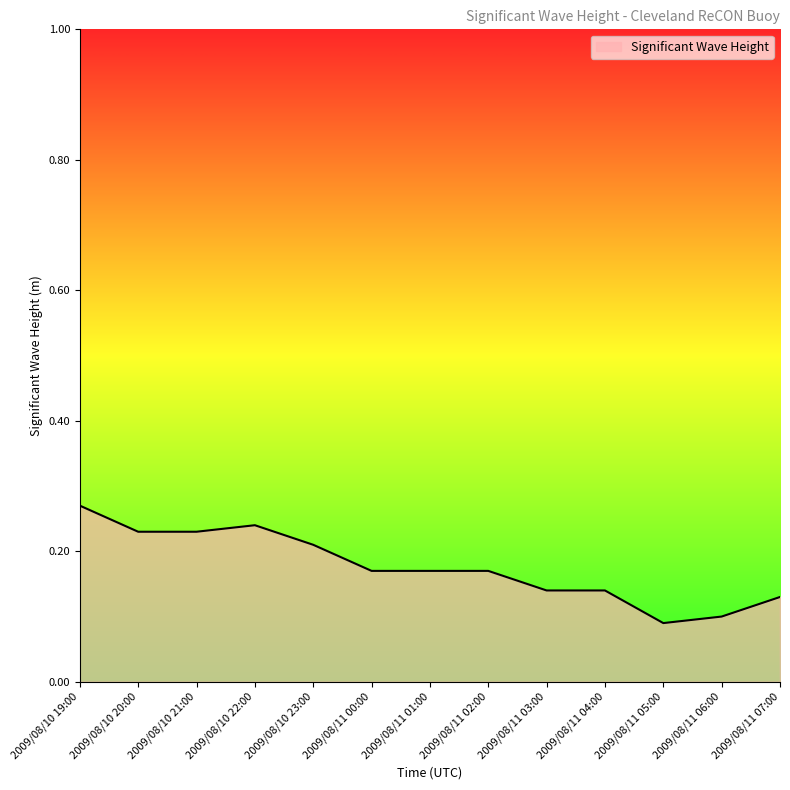

Which category has the highest value across all series?

2009/08/10 19:00